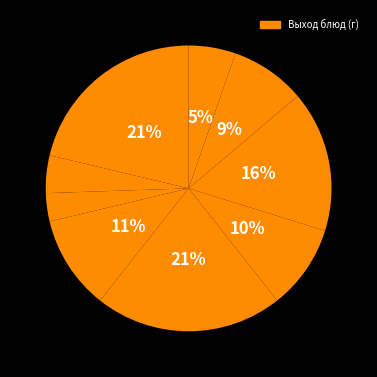

Count the number of slices in the pie.

9